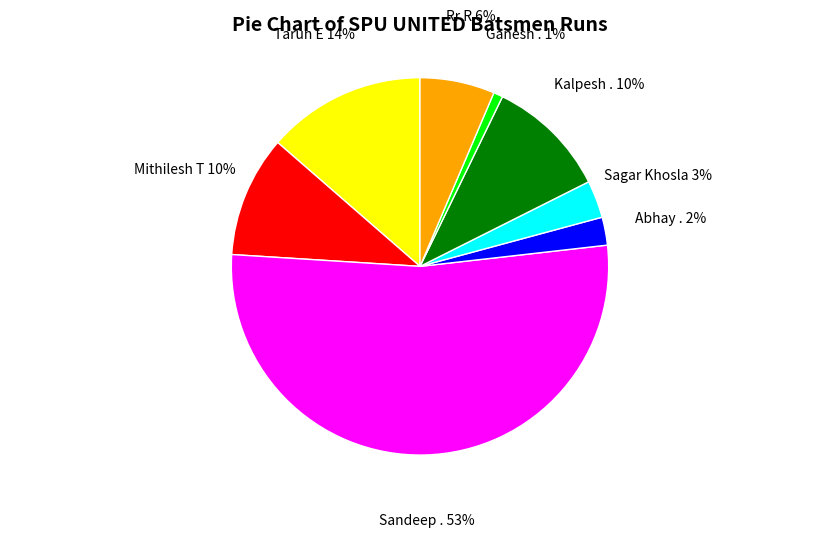

True or false: Mithilesh T accounts for 10% of the total.

True